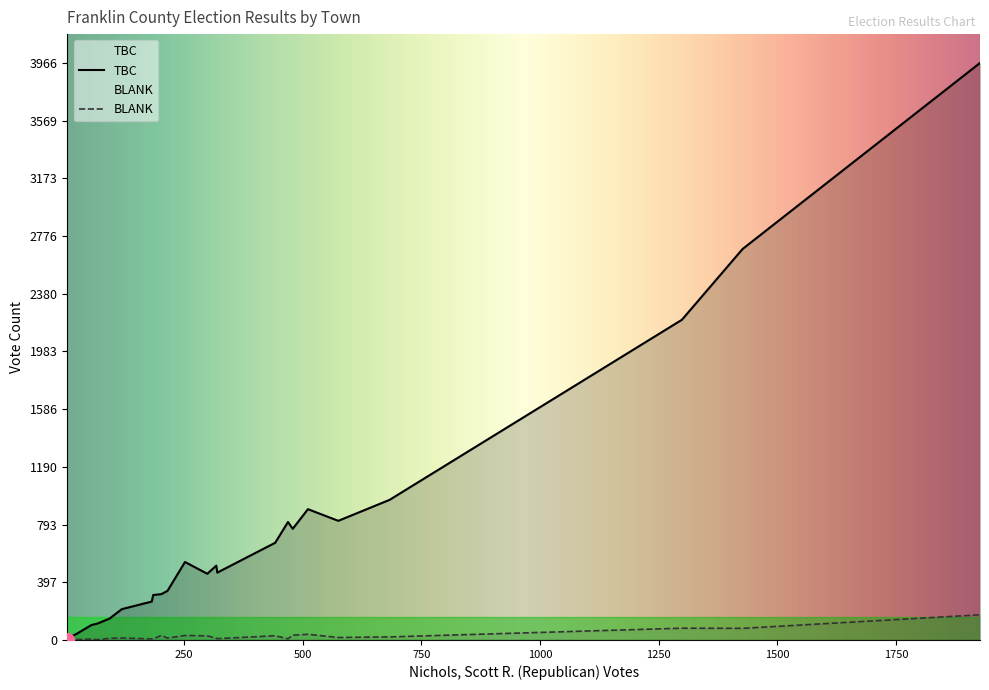

What are all the series names shown in the legend?

BLANK, TBC